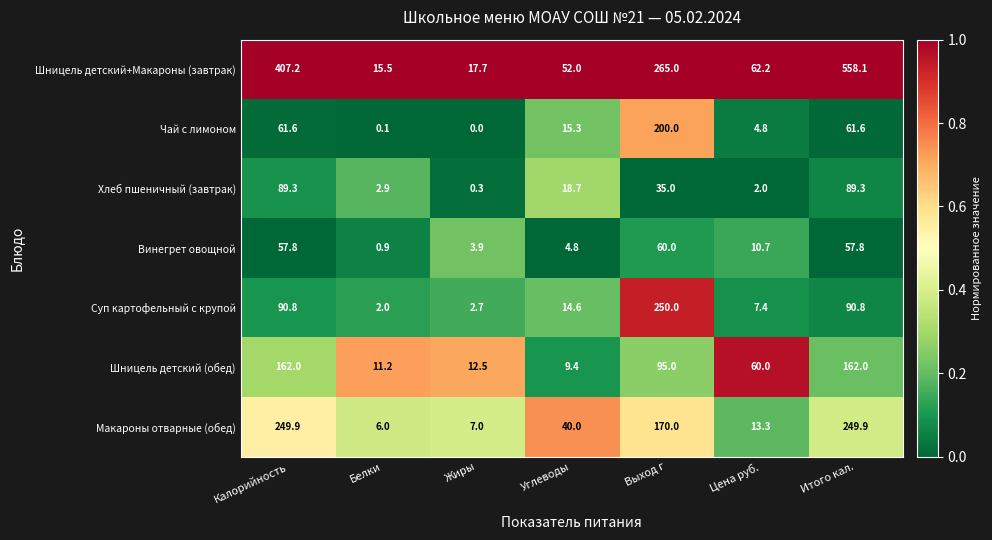

Which label corresponds to the smallest value in the chart?

Жиры